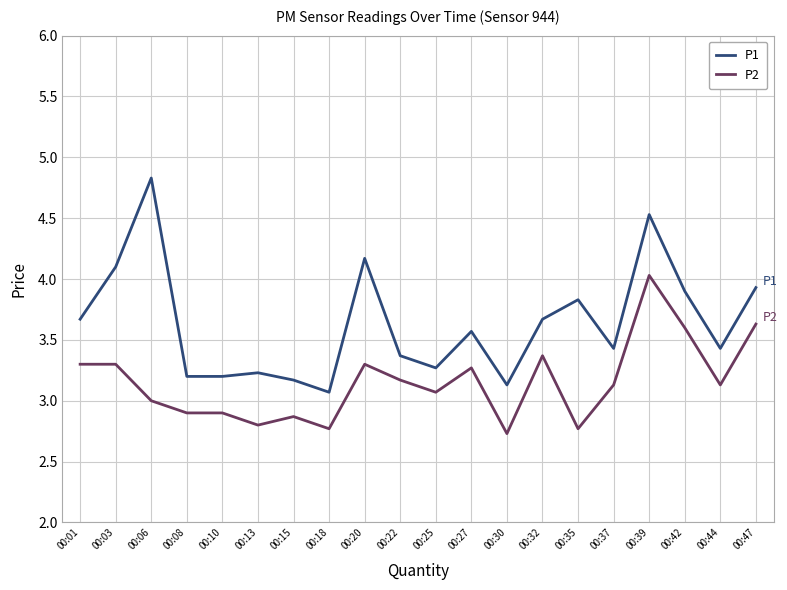

The P2 series shows 4.3 at 00:30. True or false?

False